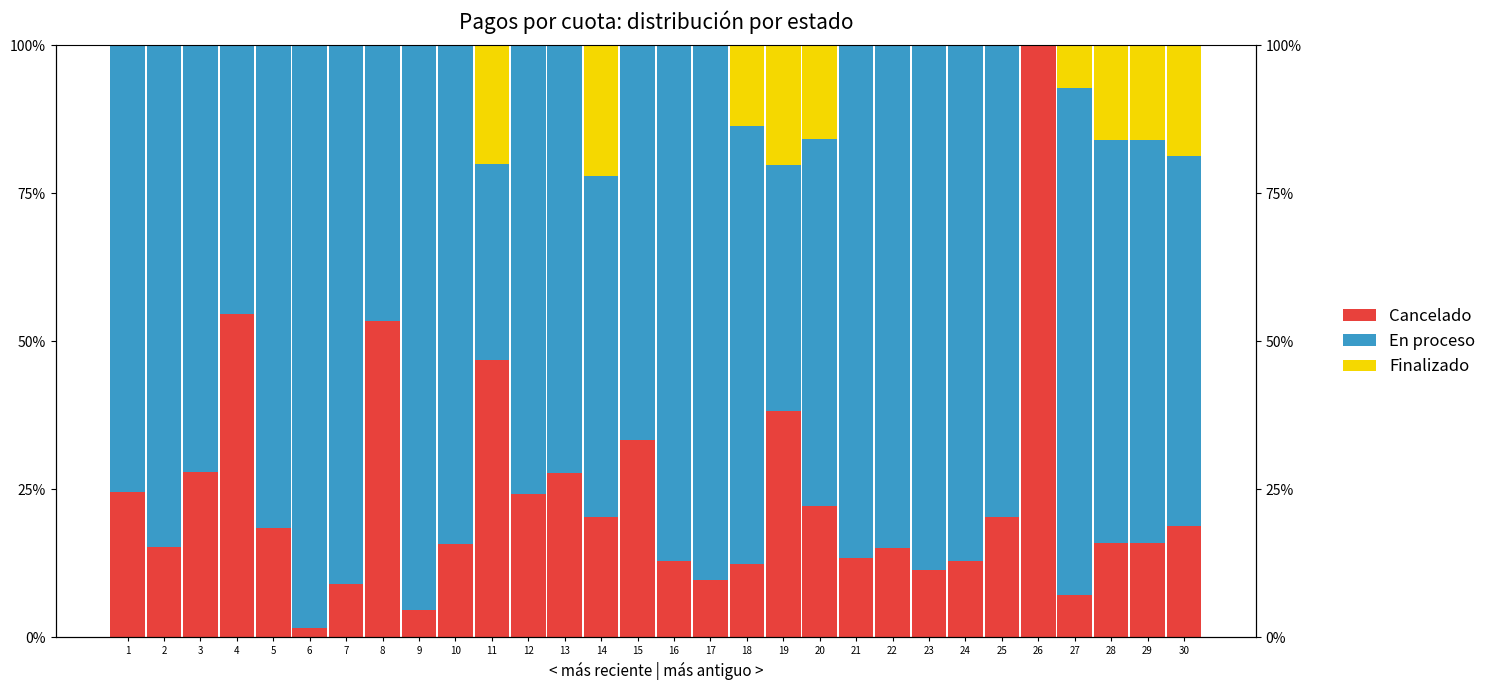

List the series in order of their overall mean, highest first.

En proceso, Cancelado, Finalizado